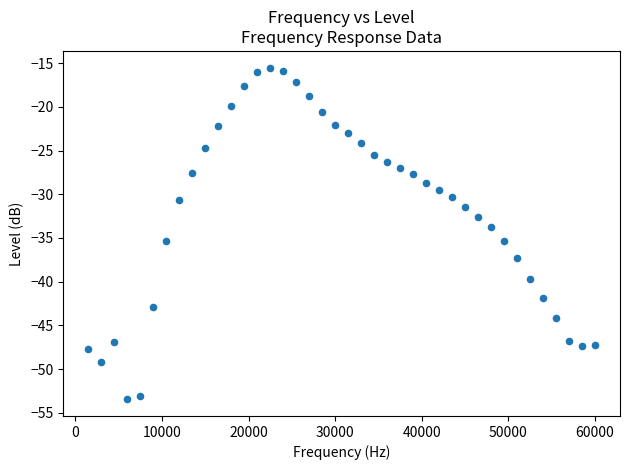

What is the range of Y values (max minus min)?

38.0